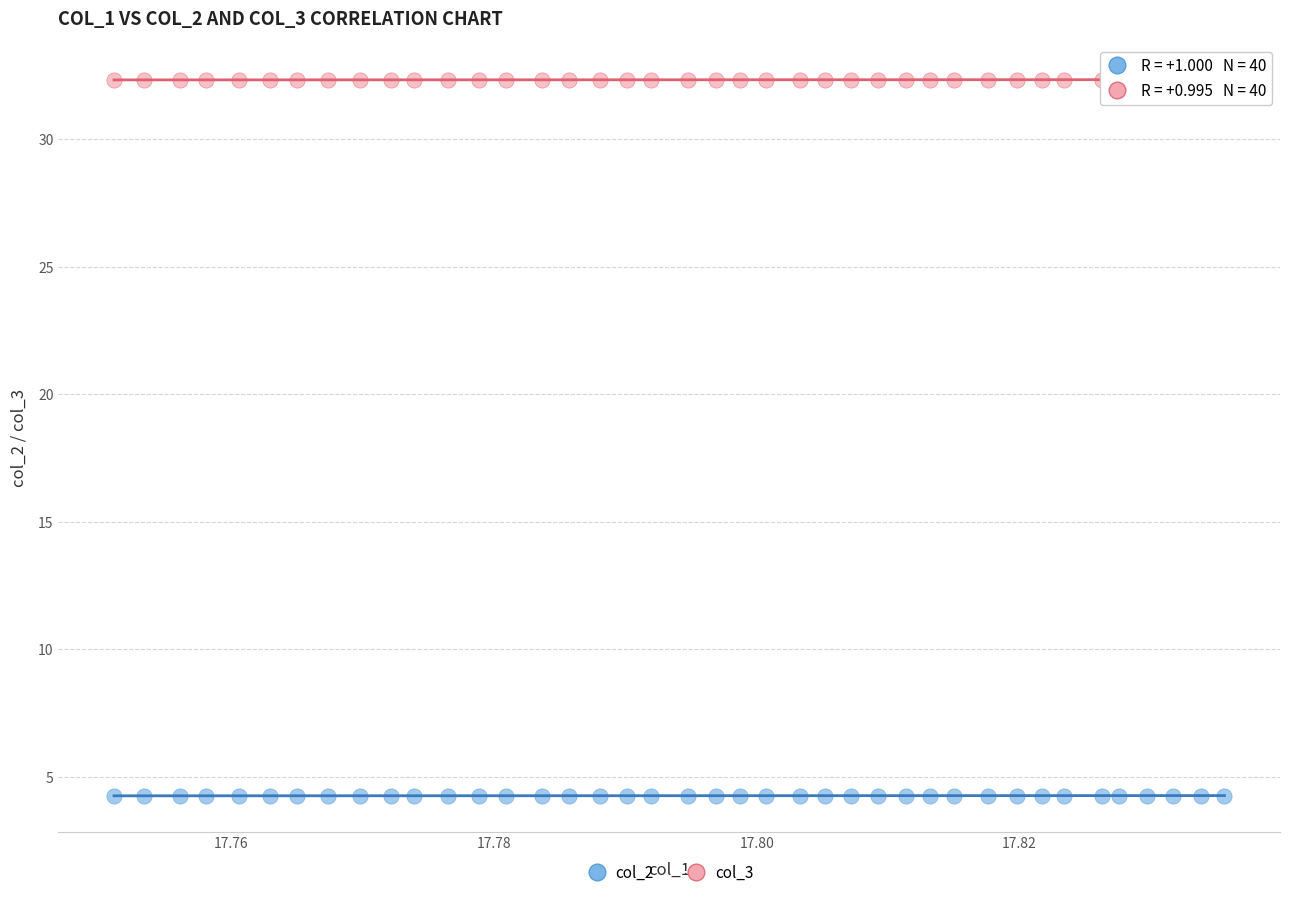

Which series contains the highest Y value?

col_3